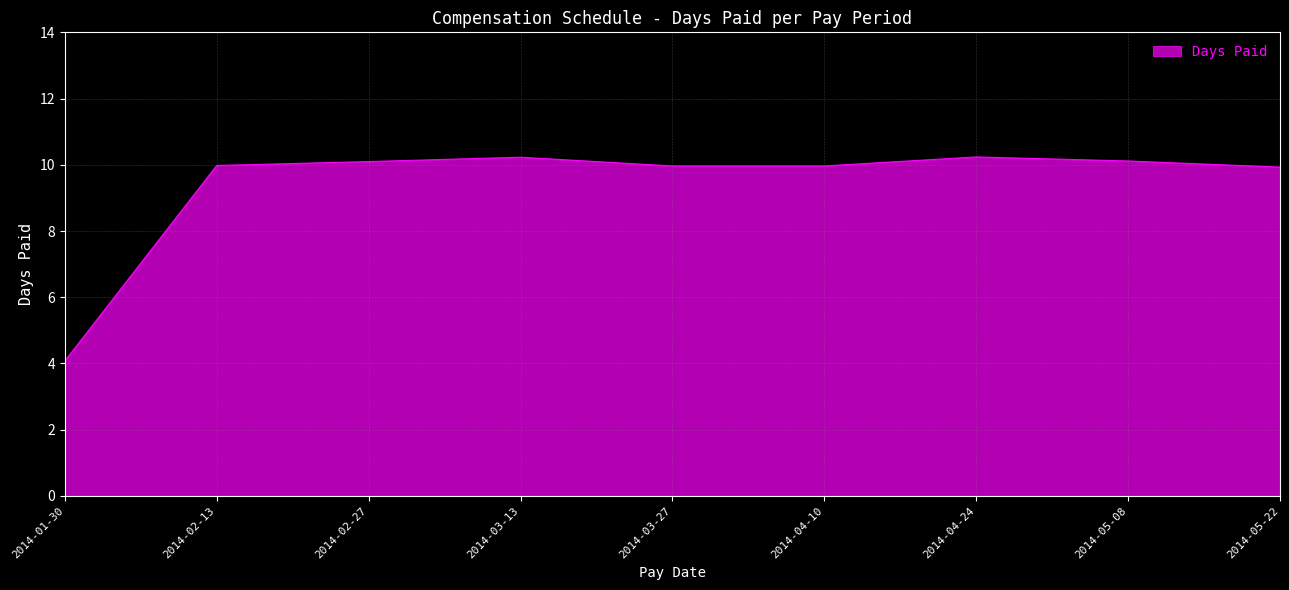

How many values are below 9?

1